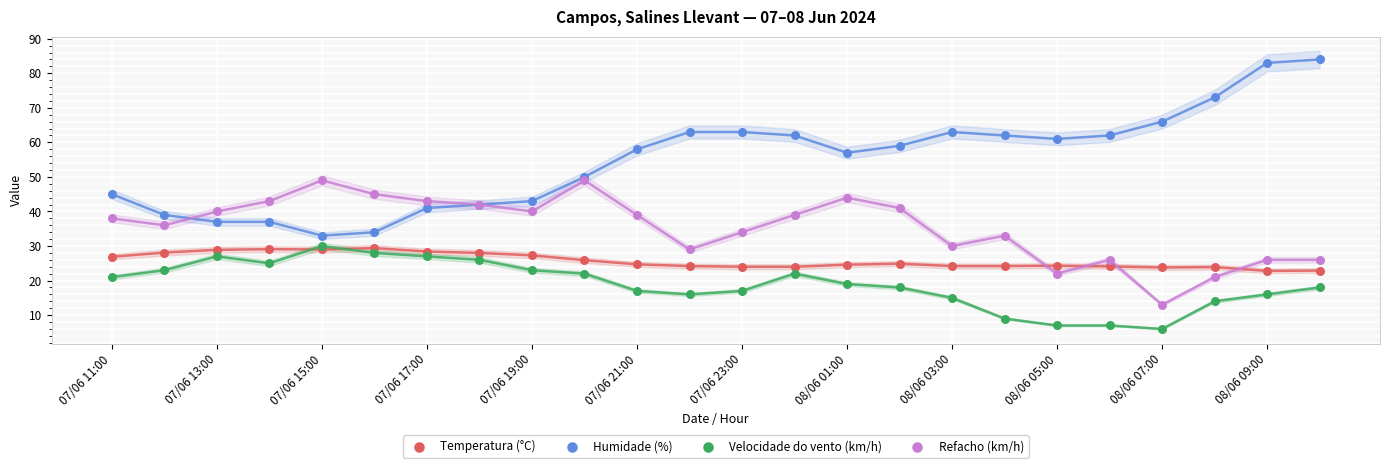

Which series has the widest spread of Y values?

Humidade (%)